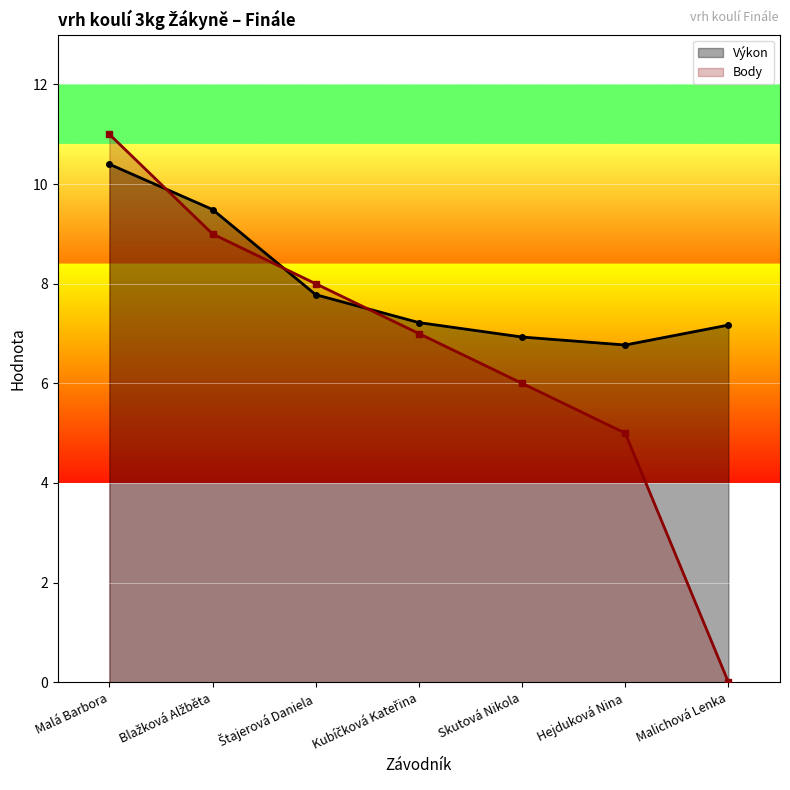

True or false: Body has a value of 0.0 at Malichová Lenka.

True